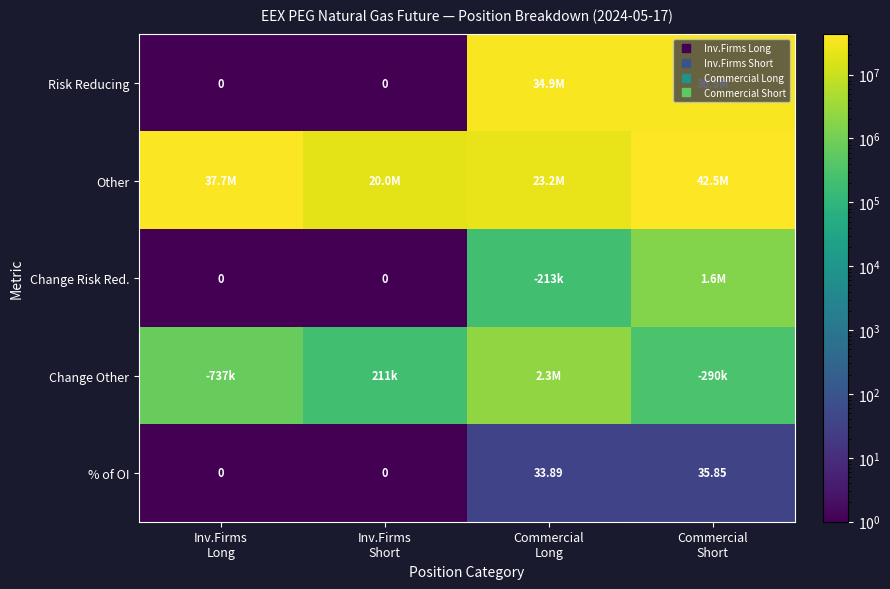

Which label corresponds to the largest value in the chart?

Commercial
Short